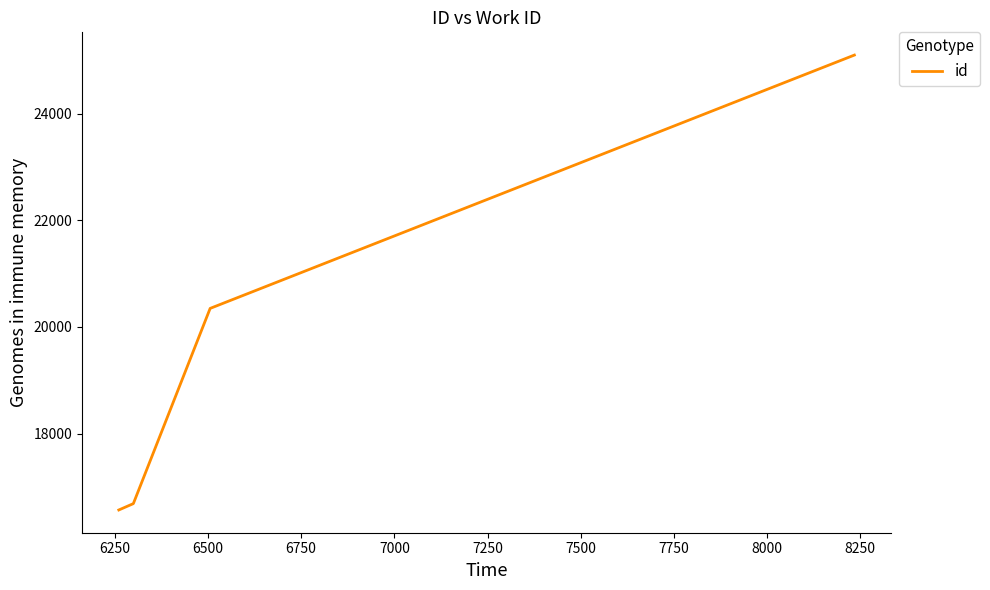

True or false: there are more than 0 points higher than both neighbors.

False